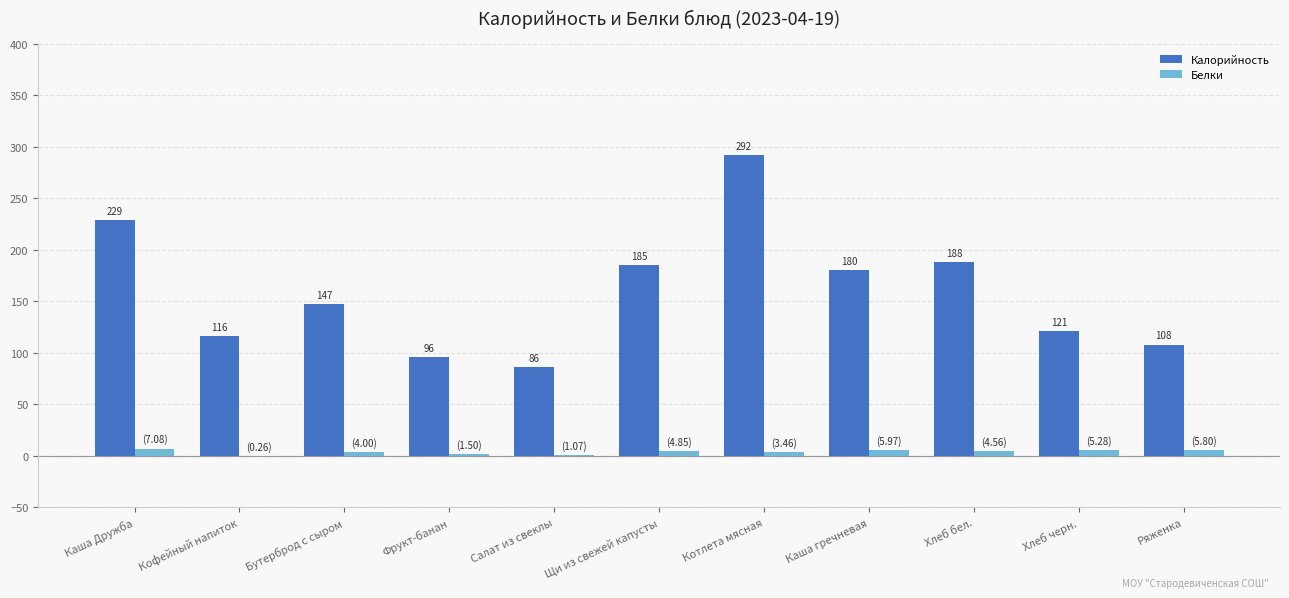

What are all the series names shown in the legend?

Калорийность, Белки